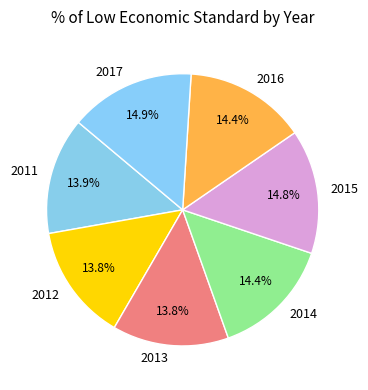

What percentage is the 2016 slice, to the nearest percent?

14%